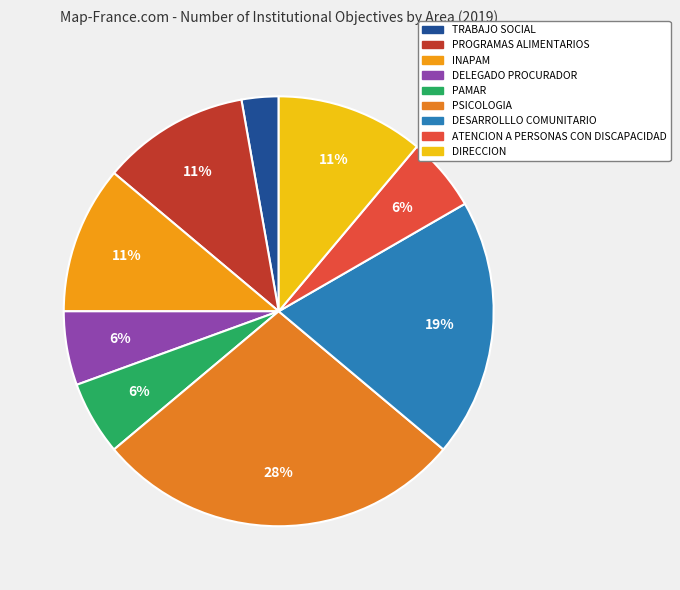

Which slice is the smallest?

TRABAJO SOCIAL